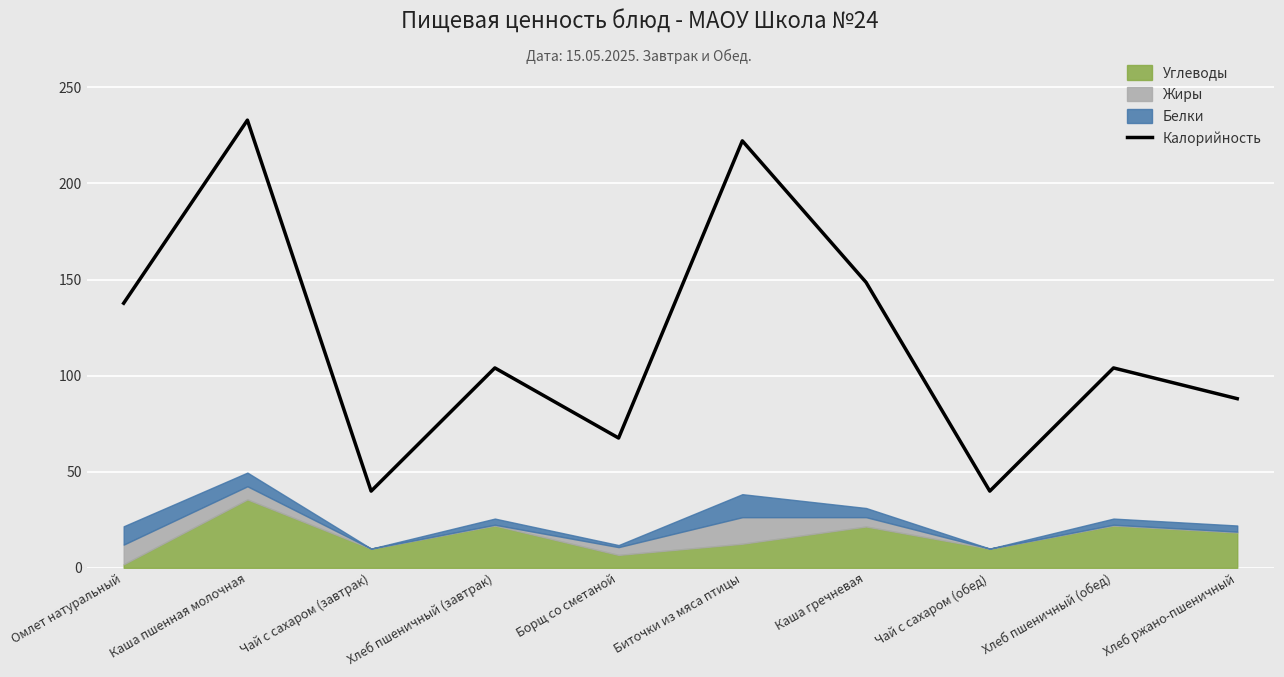

How many points are higher than both their immediate neighbors (excluding endpoints)?

4